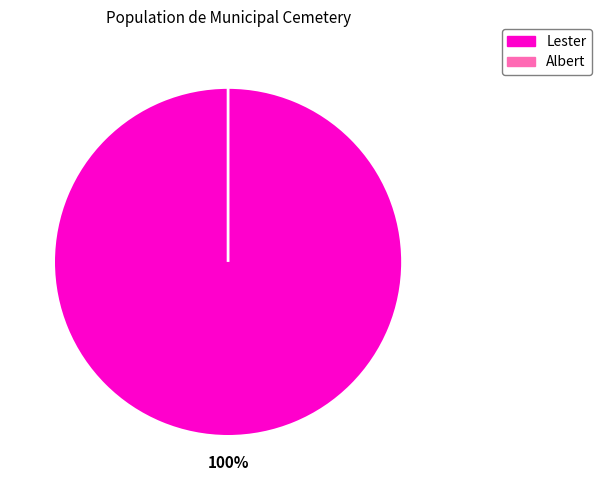

True or false: Lester accounts for 91% of the total.

False